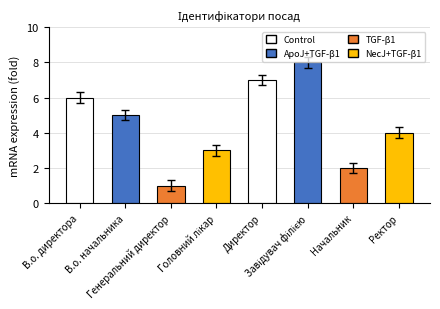

What is the ratio of the value at Начальник to the value at Директор?

0.3